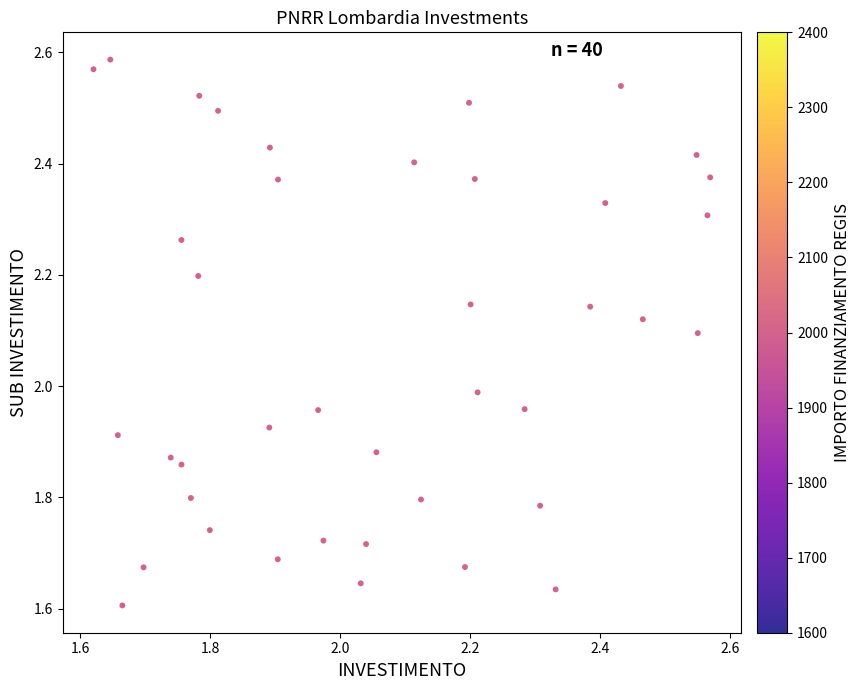

What is the range of Y values (max minus min)?

1.0